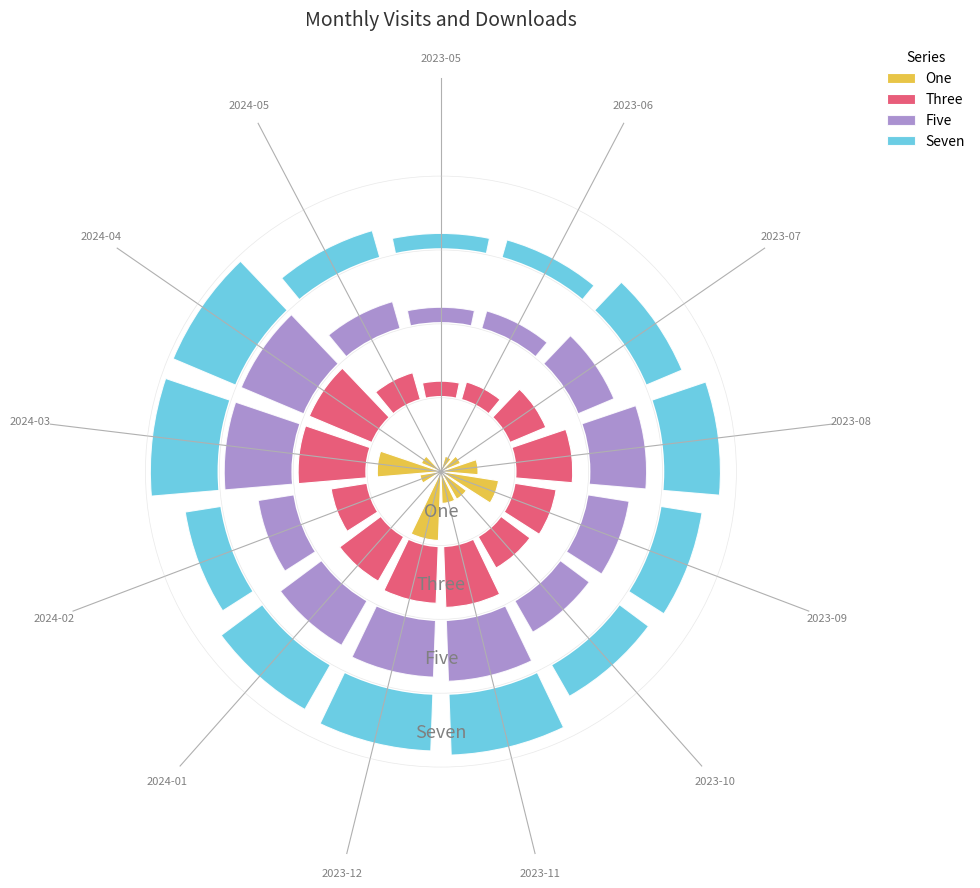

At which category does the chart reach its peak across all series?

2023-12